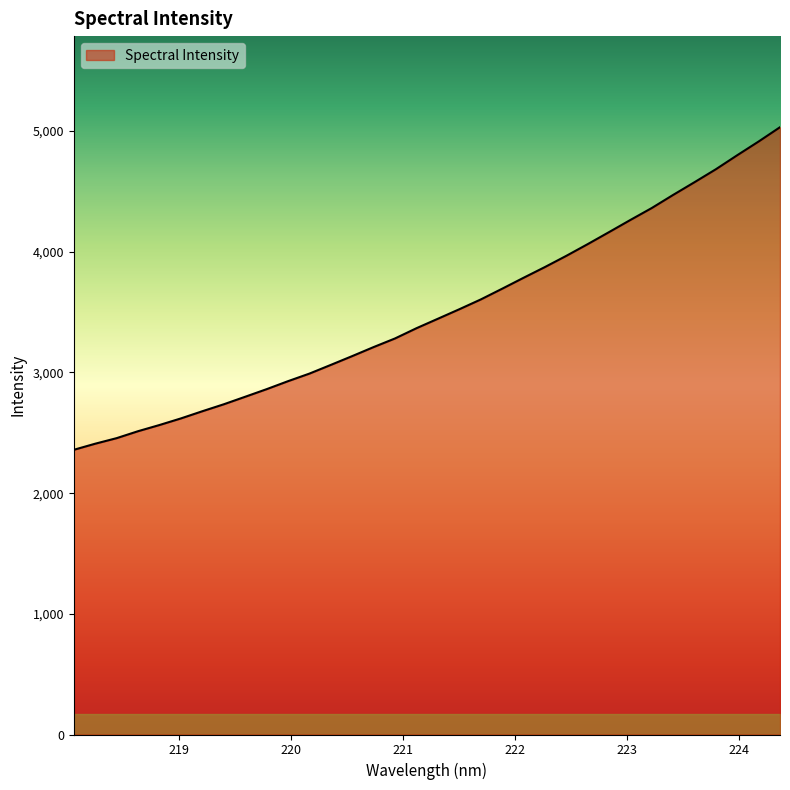

What is the minimum value shown in the chart?

2359.1